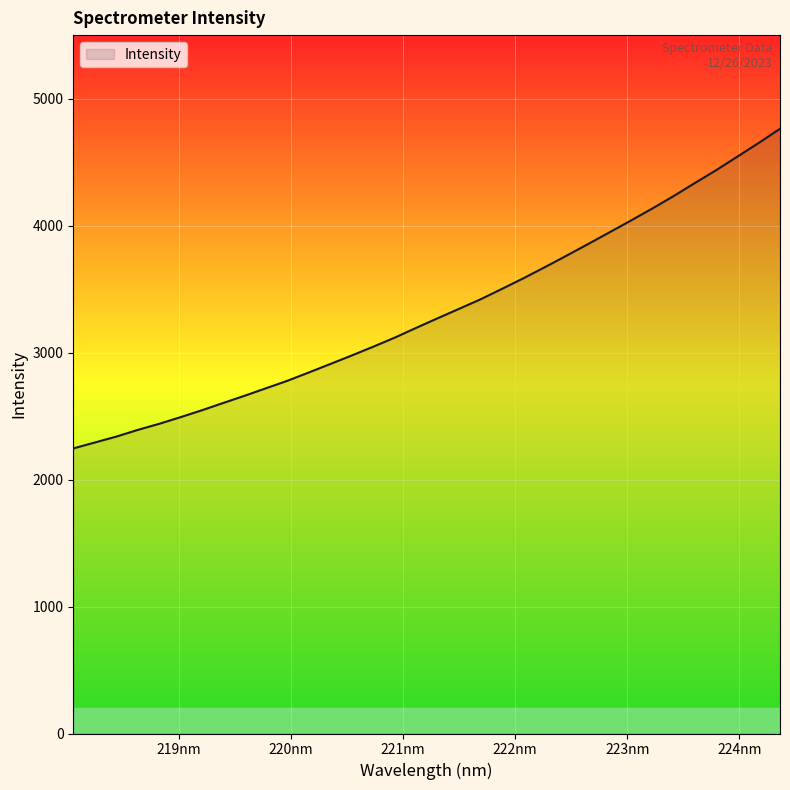

What is the minimum value shown in the chart?

2245.0